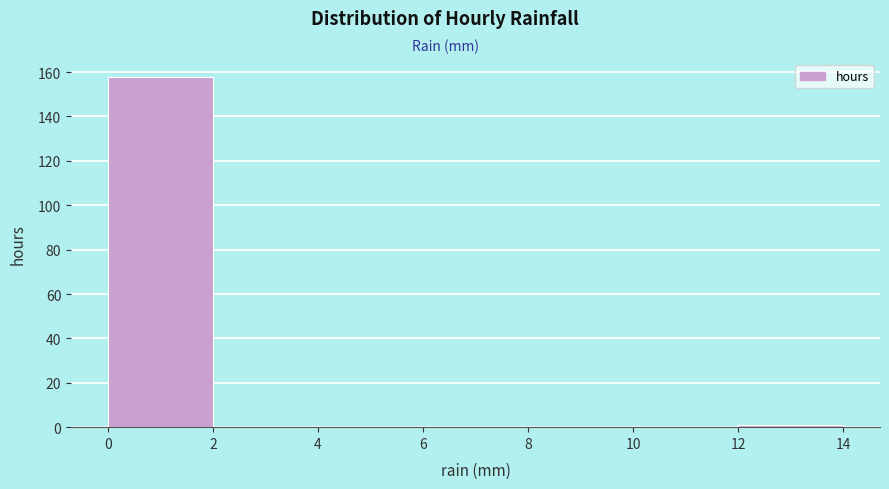

Over which range of the x-axis is the bar tallest?

0 to 2